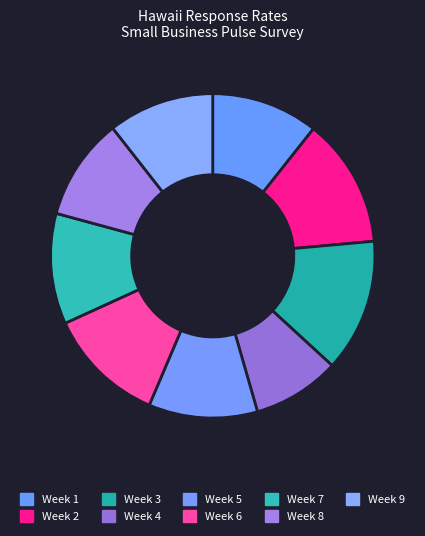

Count the number of slices in the pie.

9